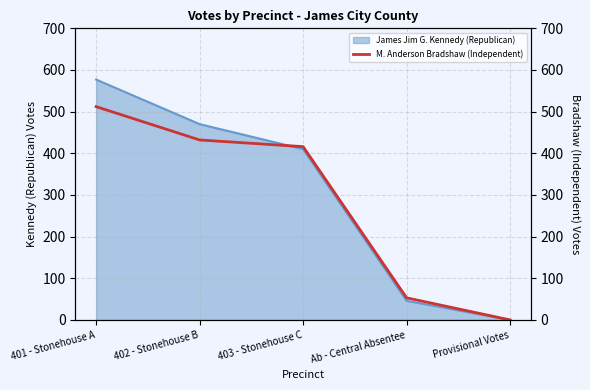

Which label corresponds to the largest value in the chart?

401 - Stonehouse A